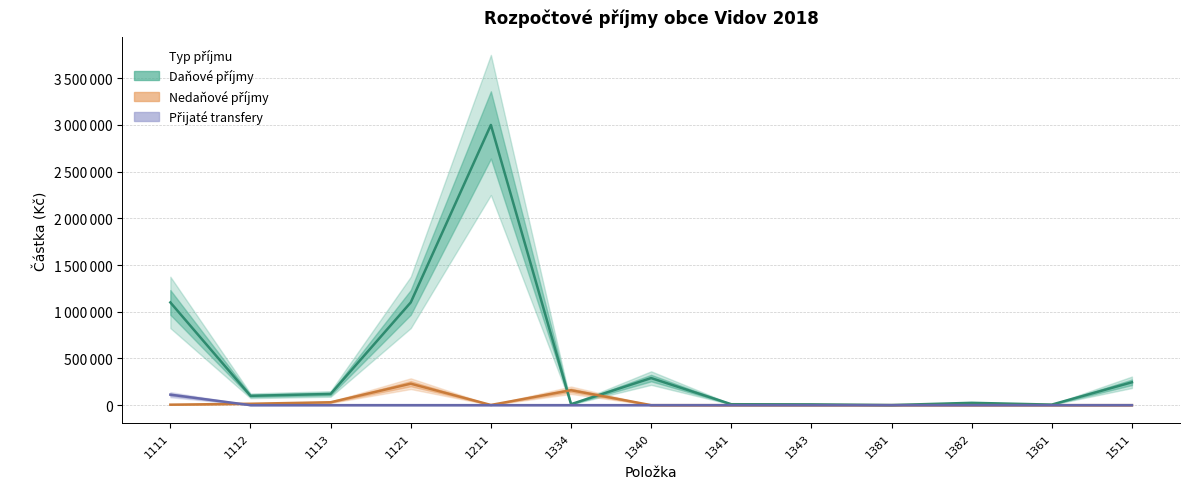

What position from the left is 1341?

8